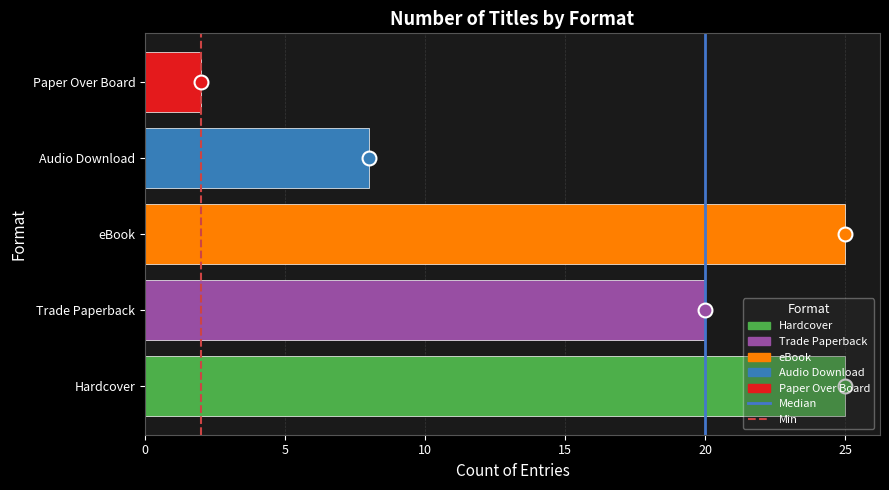

Which has a higher value, eBook or Audio Download?

eBook